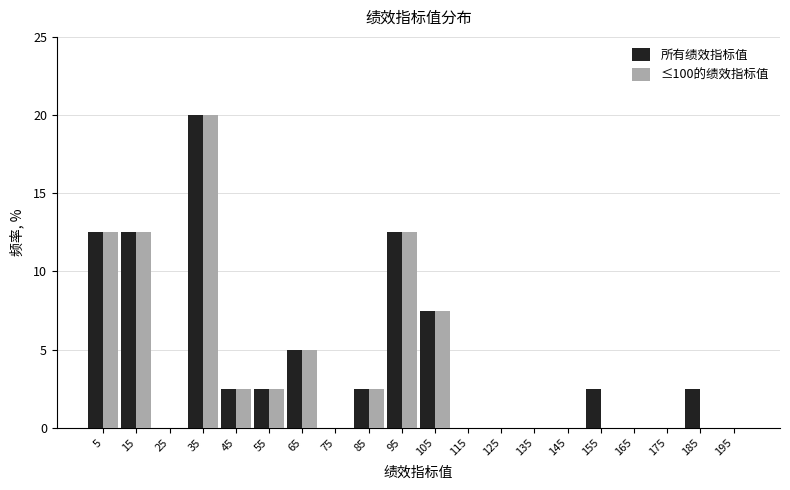

Reading left to right, transcribe this chart: for each range on the x-axis, give the height of each series' bar. The values are not printed on the chart, so give them approximately, as read against the axis.

0 to 10: 所有绩效指标值=12.5	≤100的绩效指标值=12.5
10 to 20: 所有绩效指标值=12.5	≤100的绩效指标值=12.5
20 to 30: 所有绩效指标值=0	≤100的绩效指标值=0
30 to 40: 所有绩效指标值=20.0	≤100的绩效指标值=20.0
40 to 50: 所有绩效指标值=2.5	≤100的绩效指标值=2.5
50 to 60: 所有绩效指标值=2.5	≤100的绩效指标值=2.5
60 to 70: 所有绩效指标值=5.0	≤100的绩效指标值=5.0
70 to 80: 所有绩效指标值=0	≤100的绩效指标值=0
80 to 90: 所有绩效指标值=2.5	≤100的绩效指标值=2.5
90 to 100: 所有绩效指标值=12.5	≤100的绩效指标值=12.5
100 to 110: 所有绩效指标值=7.5	≤100的绩效指标值=7.5
110 to 120: 所有绩效指标值=0	≤100的绩效指标值=0
120 to 130: 所有绩效指标值=0	≤100的绩效指标值=0
130 to 140: 所有绩效指标值=0	≤100的绩效指标值=0
140 to 150: 所有绩效指标值=0	≤100的绩效指标值=0
150 to 160: 所有绩效指标值=2.5	≤100的绩效指标值=0
160 to 170: 所有绩效指标值=0	≤100的绩效指标值=0
170 to 180: 所有绩效指标值=0	≤100的绩效指标值=0
180 to 190: 所有绩效指标值=2.5	≤100的绩效指标值=0
190 to 200: 所有绩效指标值=0	≤100的绩效指标值=0